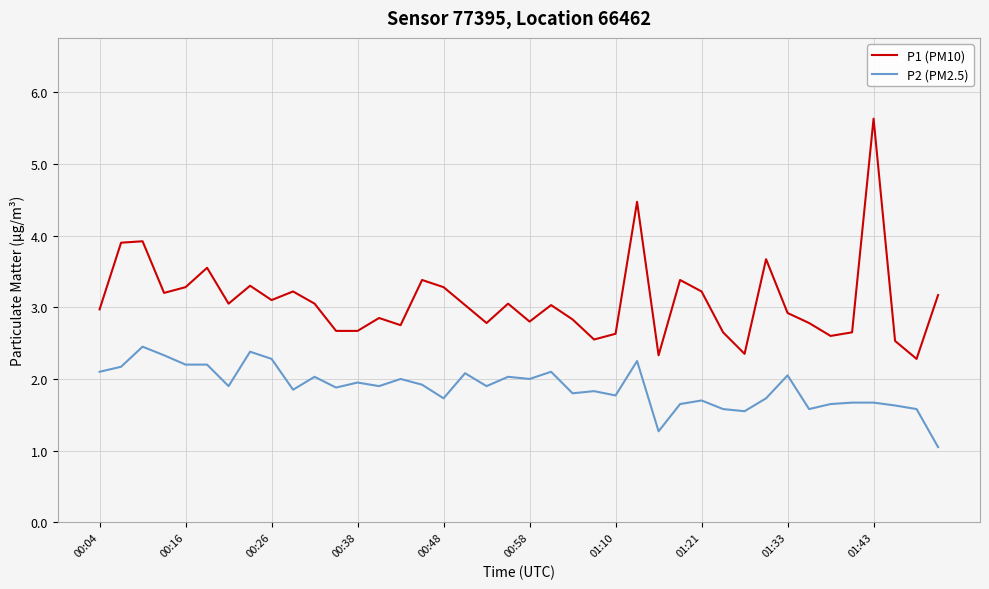

What is the lowest value of the P1 (PM10) series?

2.3